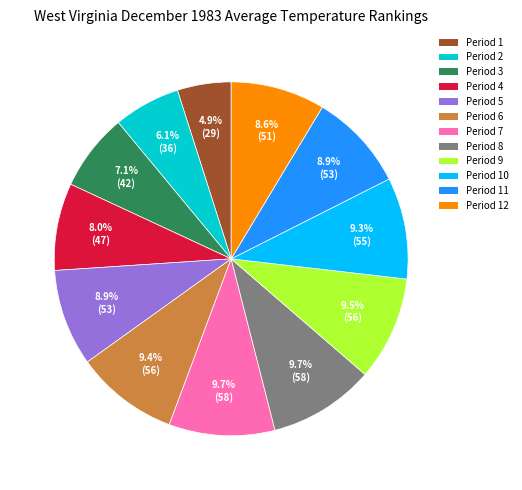

What percentage is the Period 3 slice, to the nearest percent?

7%